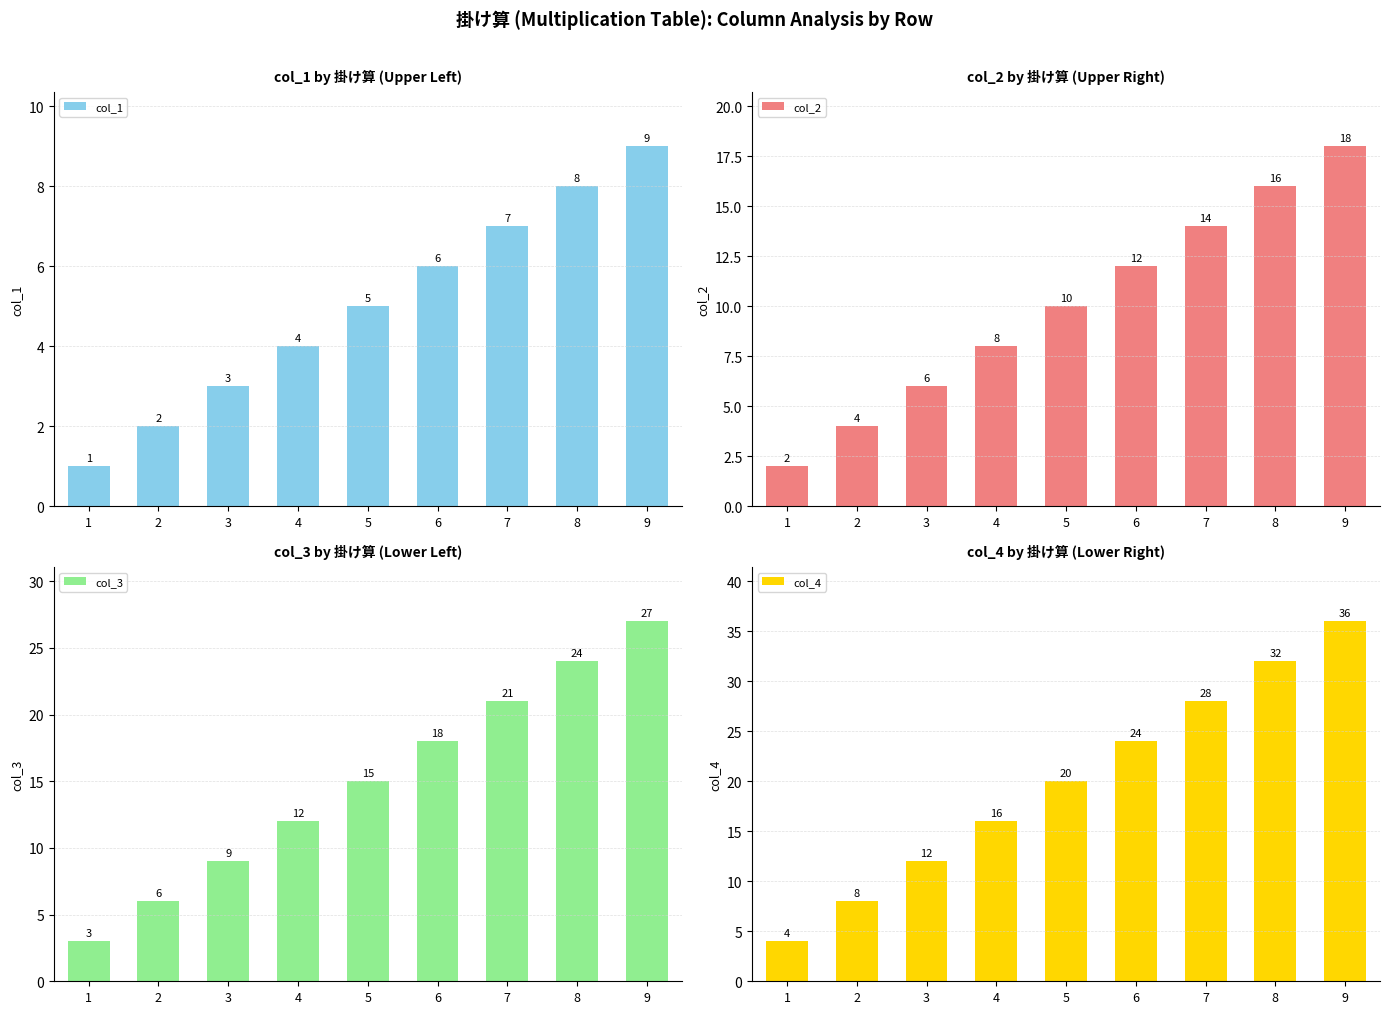

What is the difference between the second highest and second lowest values in the col_1 series?

6